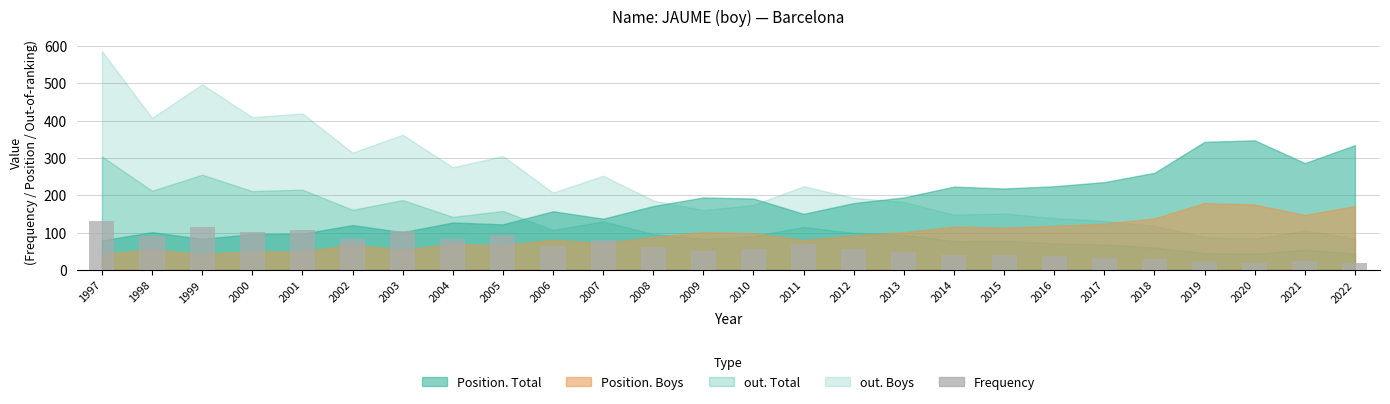

What is the difference between the maximum and second lowest values?

113